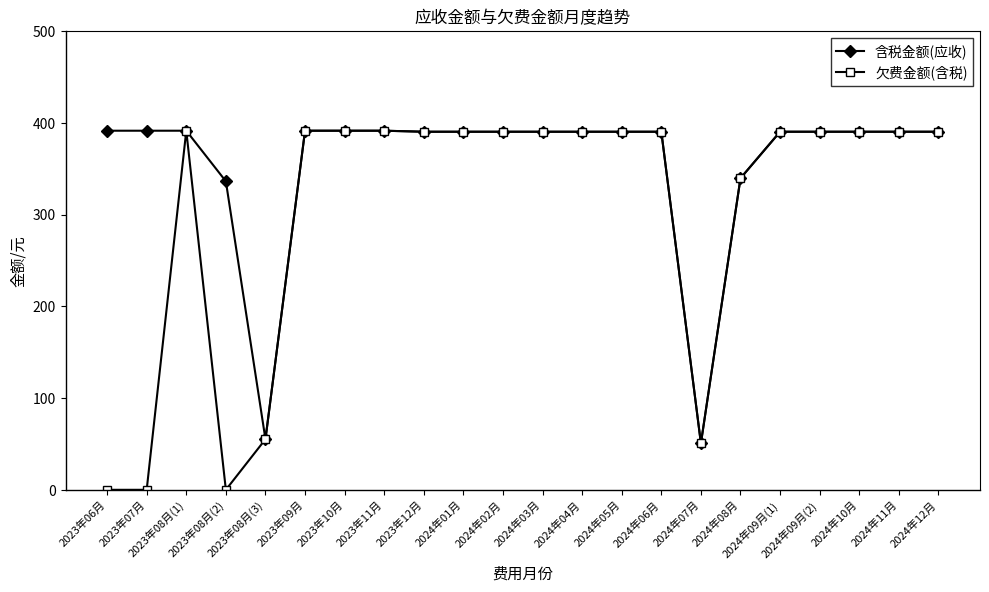

How many lines are shown in the chart?

2